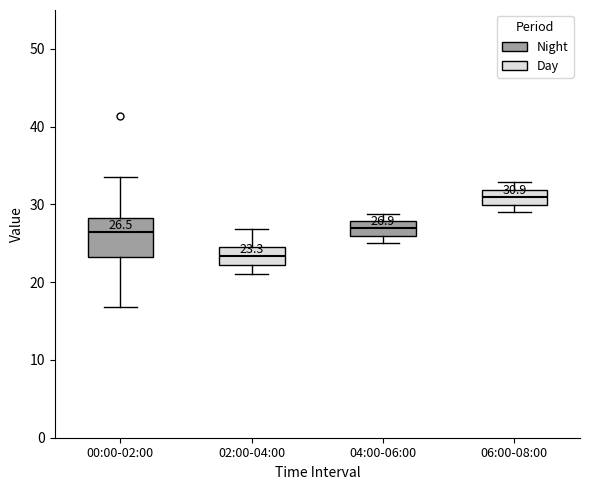

Which box has the highest median line?

06:00-08:00